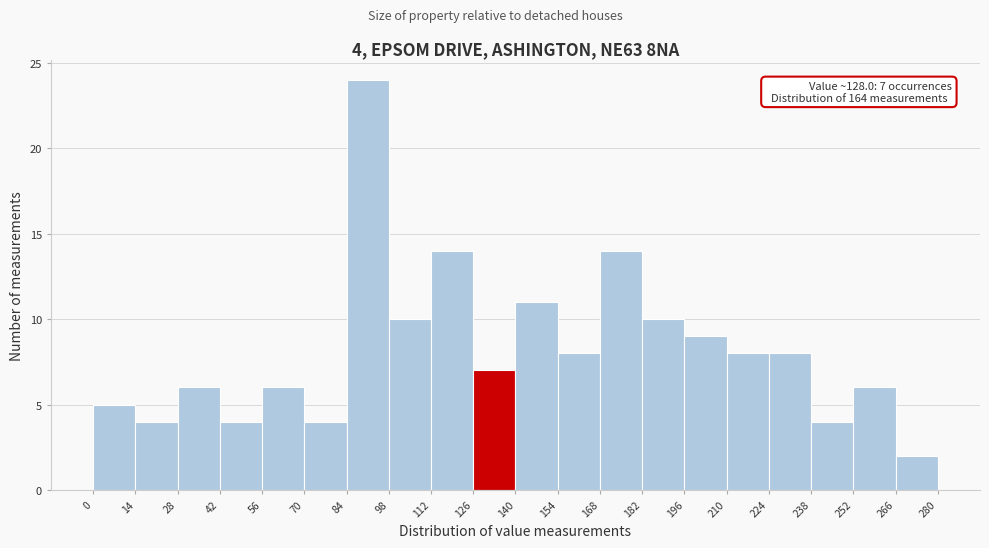

Over which range of the x-axis is the bar tallest?

84 to 98